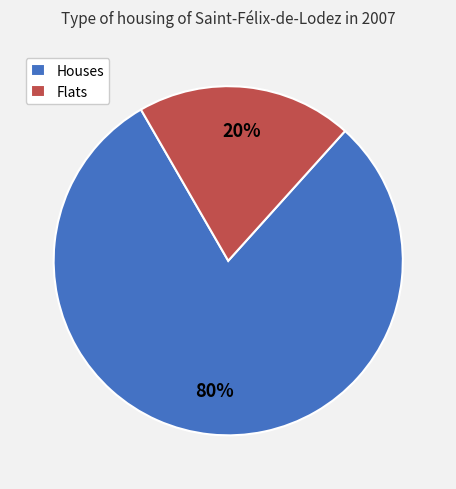

Which category has the smallest portion of the pie?

Flats